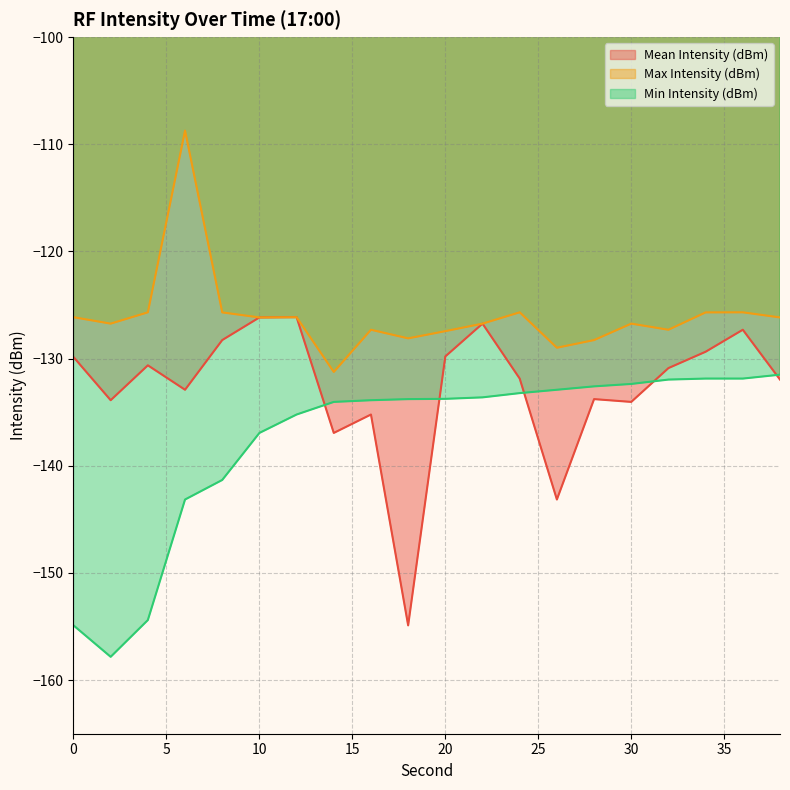

Which series has the largest total across all categories?

Max Intensity (dBm)